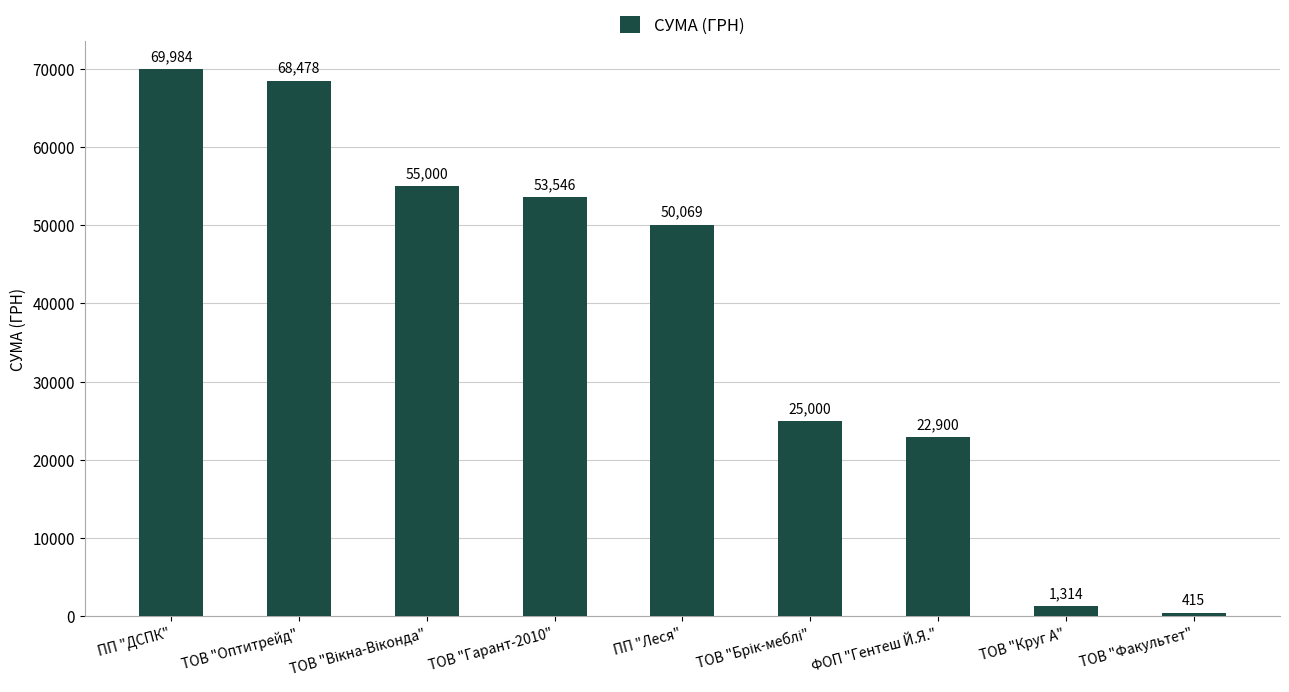

What is the label of the 9th bar from the right?

ПП "ДСПК"